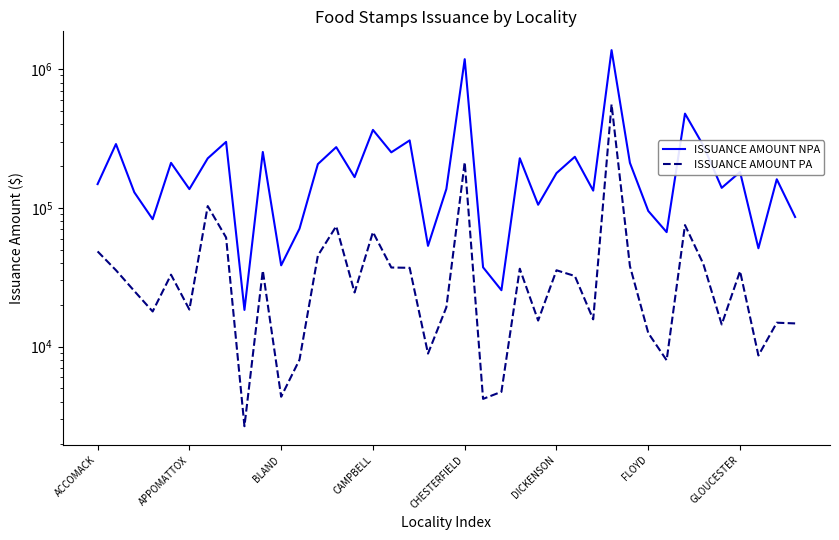

At how many categories does at least one series exceed 1123071?

2